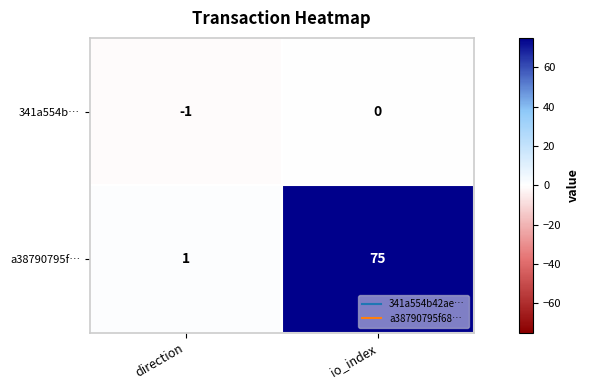

What is the spread (max minus min) of values at direction?

2